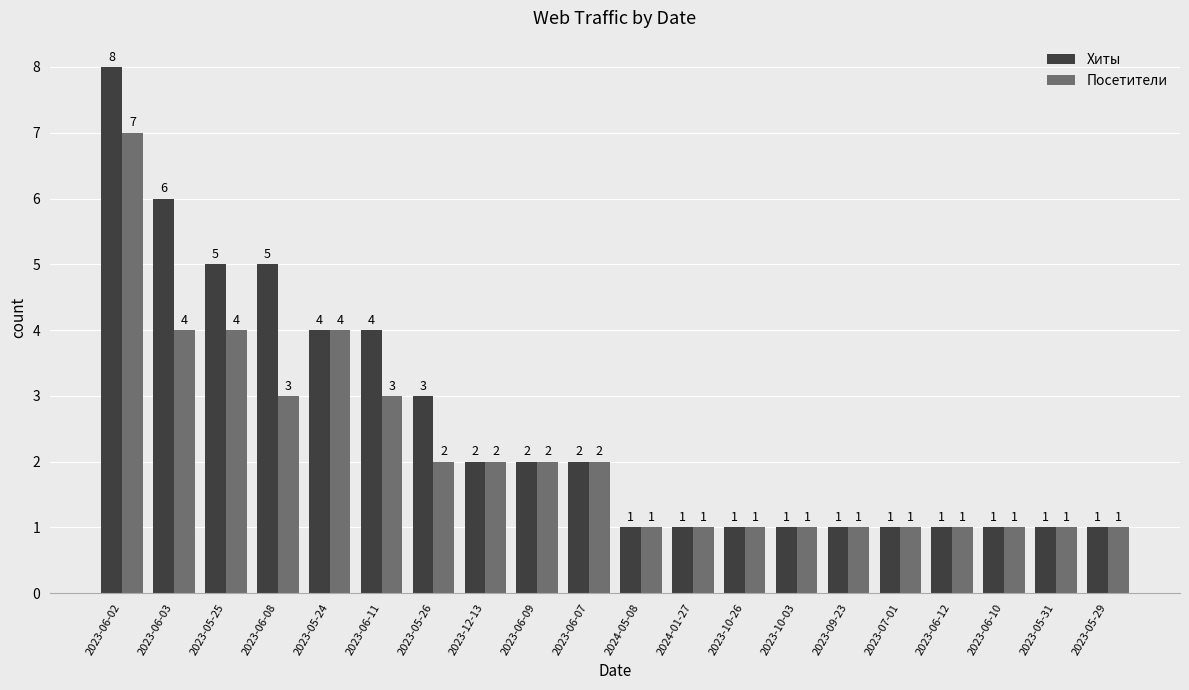

What is the value of the Посетители bar at the 19th from the left?

1